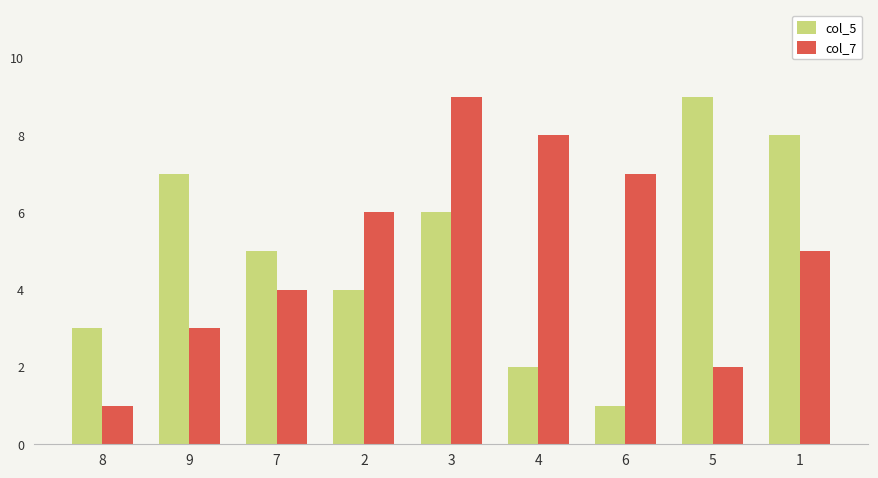

How many data points in col_7 are less than 5?

4